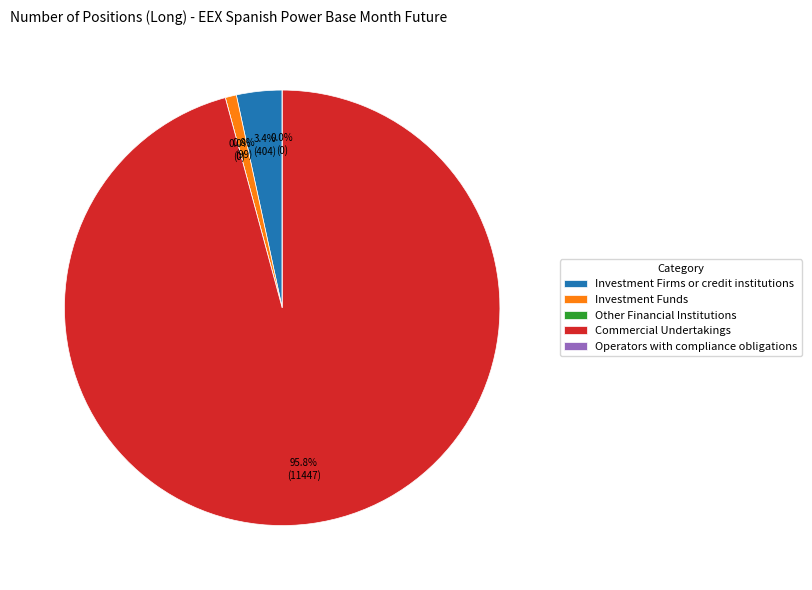

What is the change in value from Investment Funds to Commercial Undertakings?

+11348